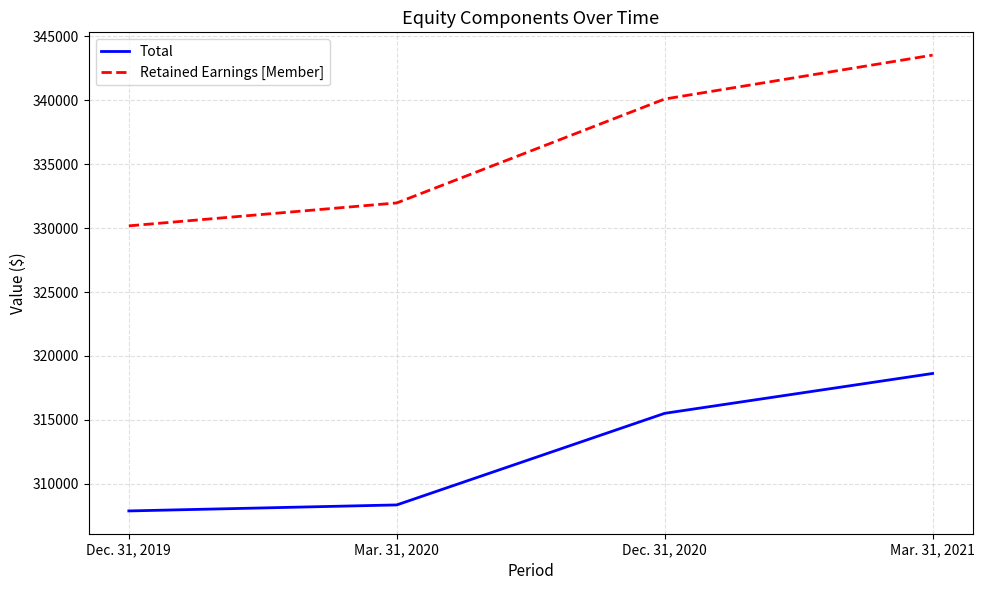

How many lines are shown in the chart?

2